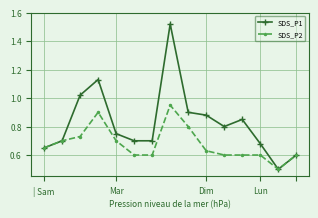

What is the lowest value of the SDS_P1 series?

0.5